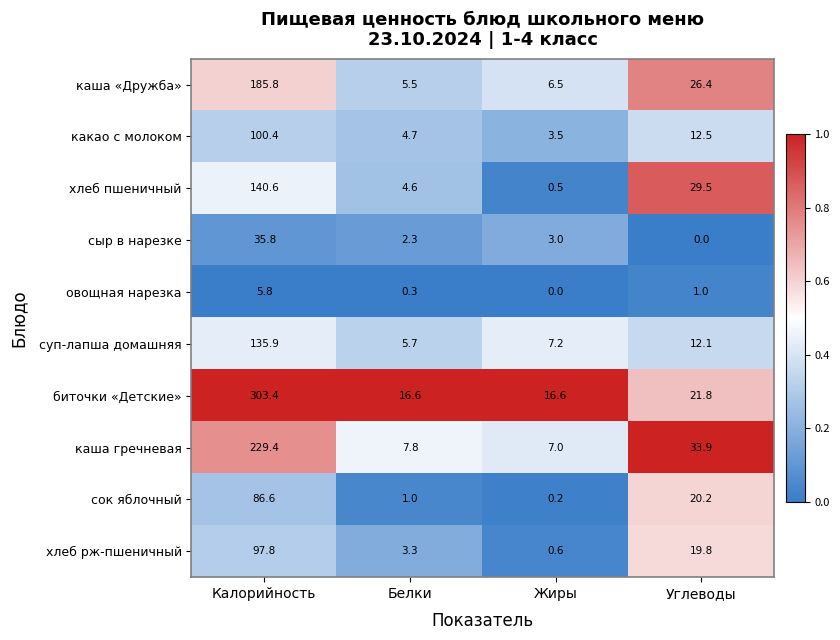

The хлеб рж-пшеничный series shows 0.9 at Жиры. True or false?

False